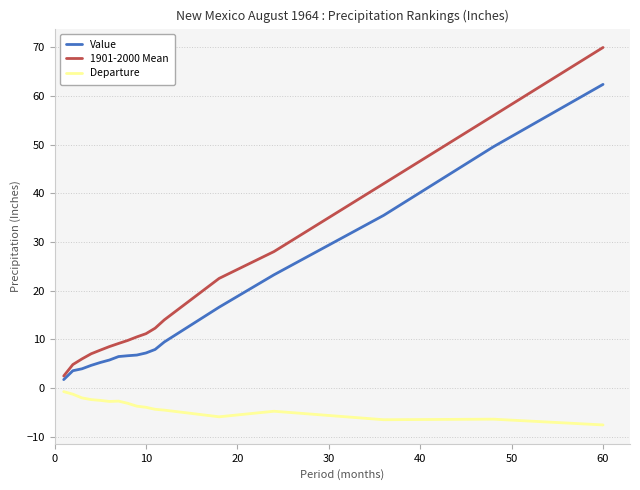

Which series has the largest total across all categories?

1901-2000 Mean